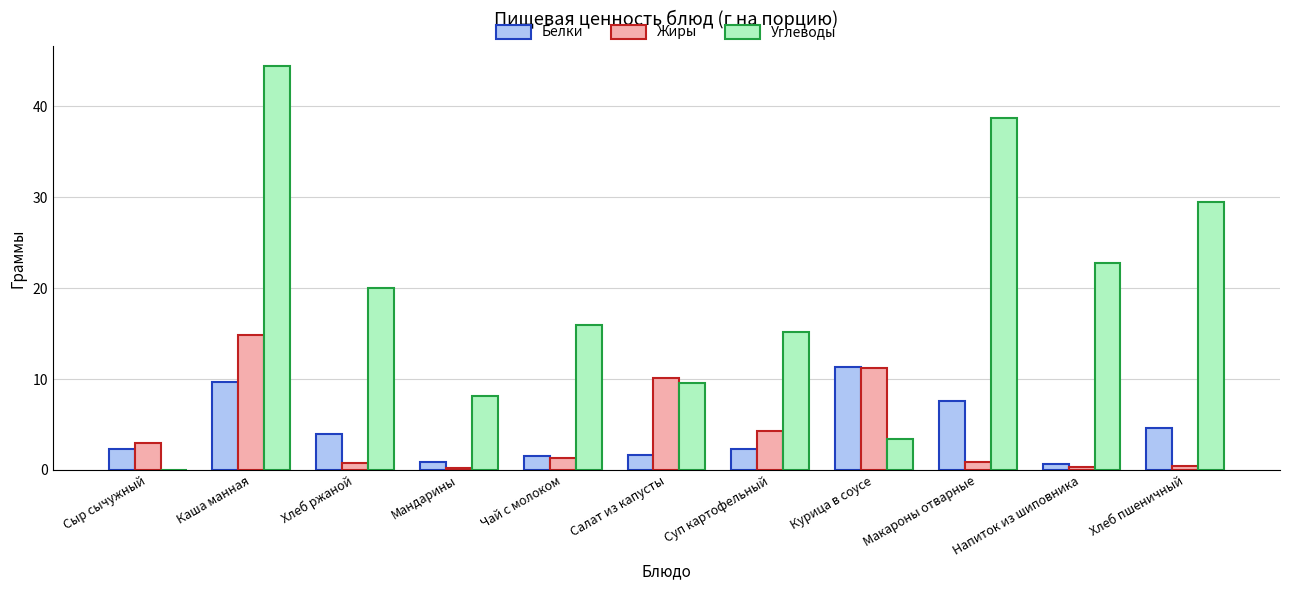

What is the sum of all Углеводы values?

207.6